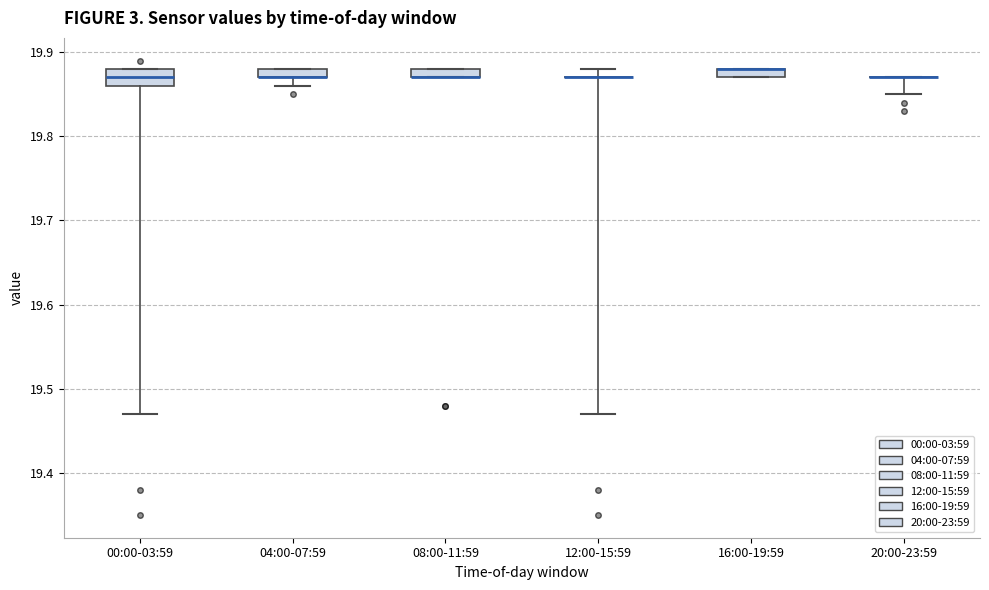

Comparing the boxes themselves (not the whiskers), which one is the tallest?

00:00-03:59